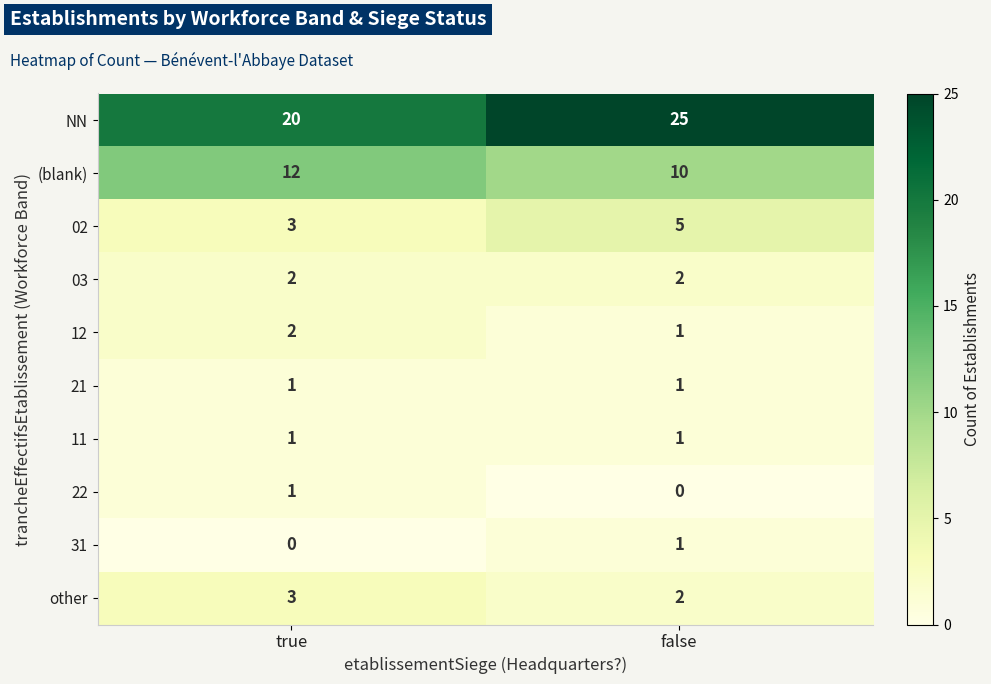

True or false: 31 has a value of 1 at false.

True